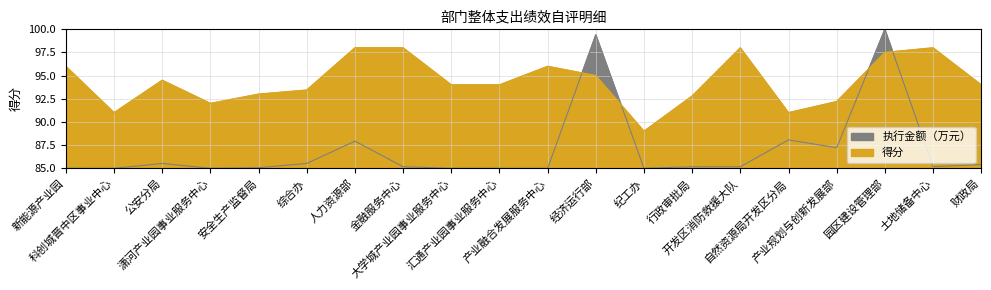

List the series in order of their overall mean, highest first.

得分, 执行金额（万元）